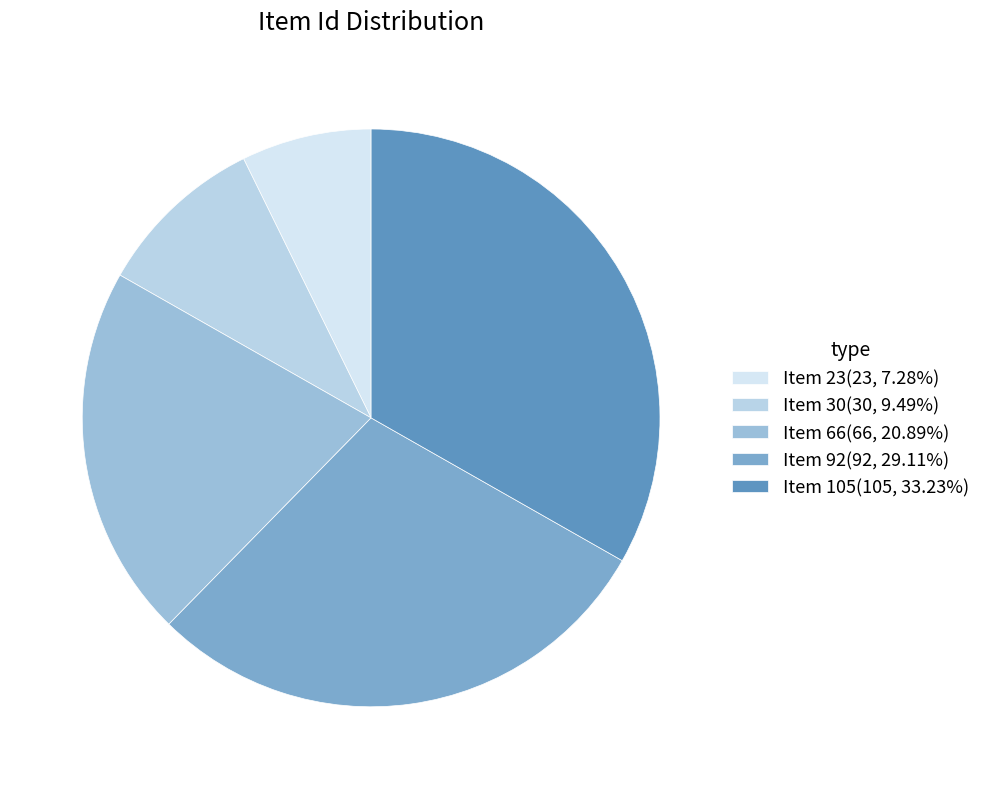

To the nearest percent, what portion does Item 105 represent?

33%